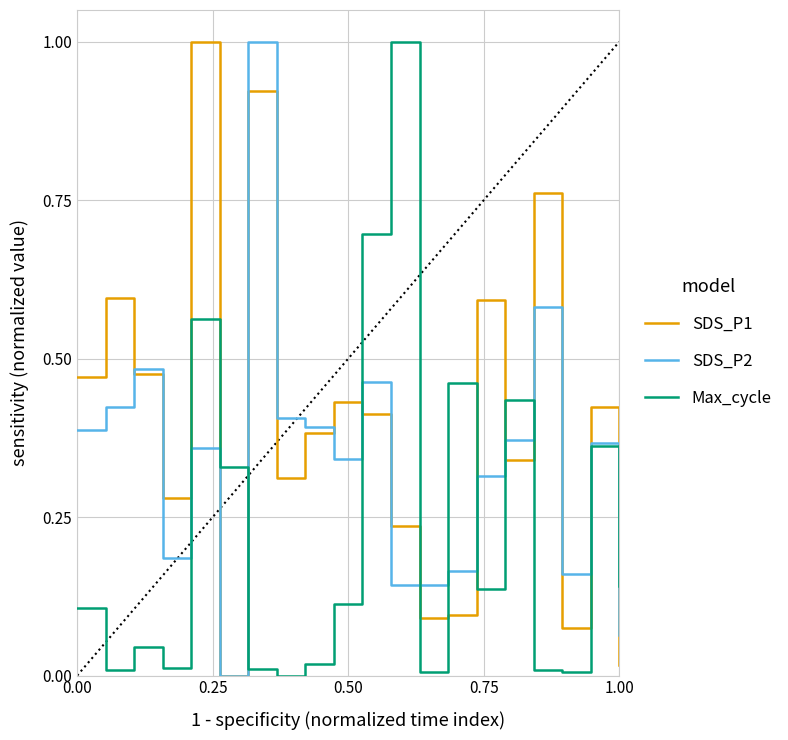

Rank the series by their average value, from lowest to highest.

Max_cycle, SDS_P2, SDS_P1